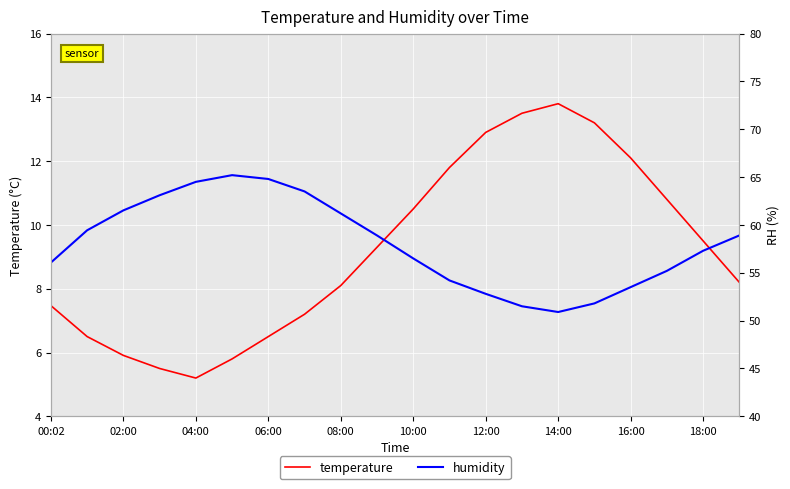

The temperature series shows 6.1 at 18:00. True or false?

False